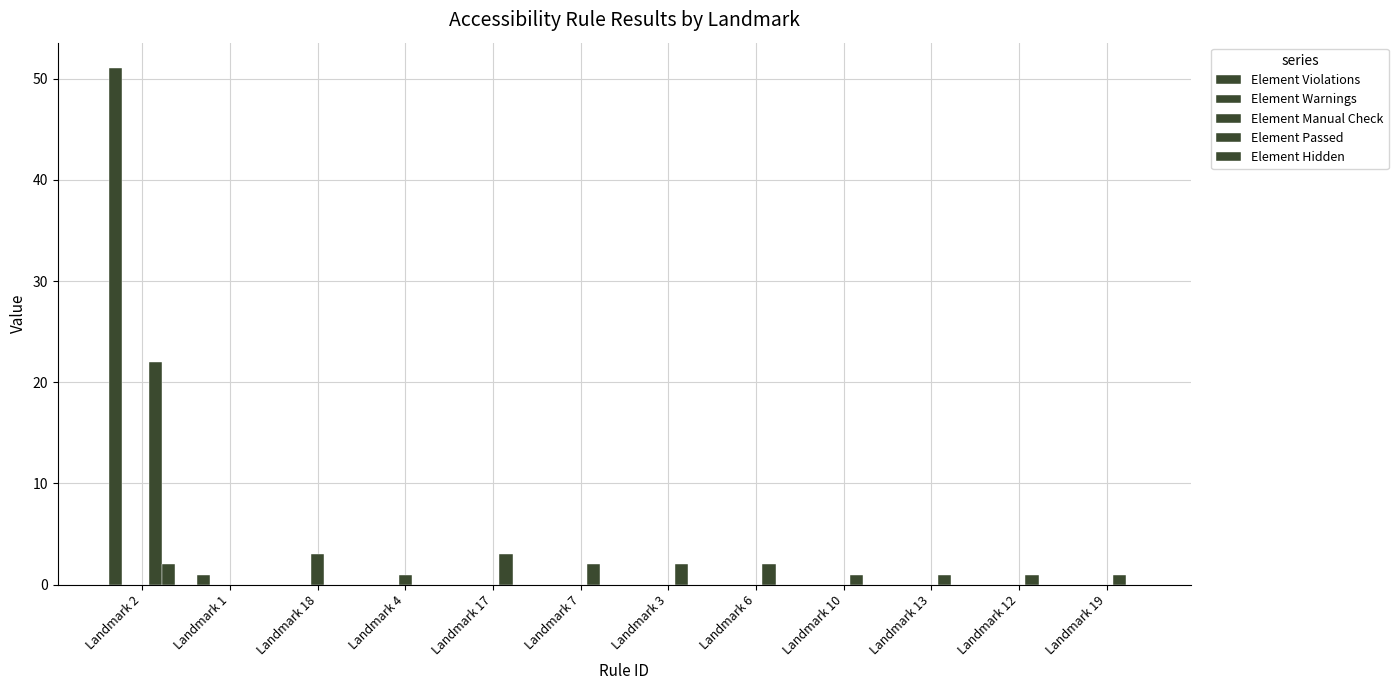

Are the bars horizontal?

No